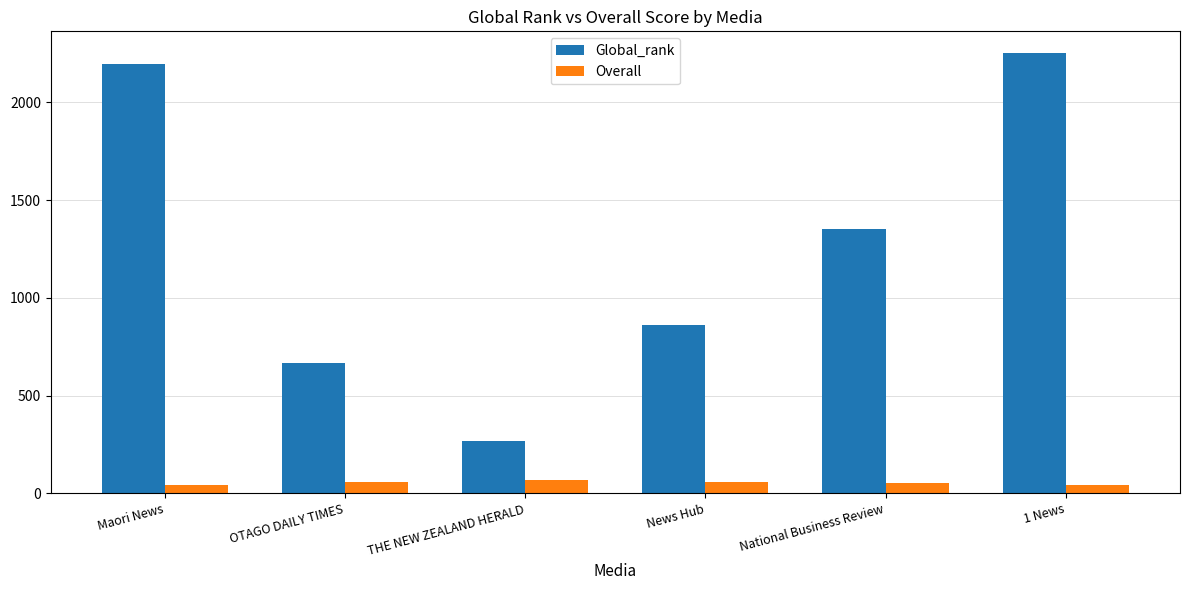

What is the value of the Global_rank bar at the 2nd from the left?

668.0